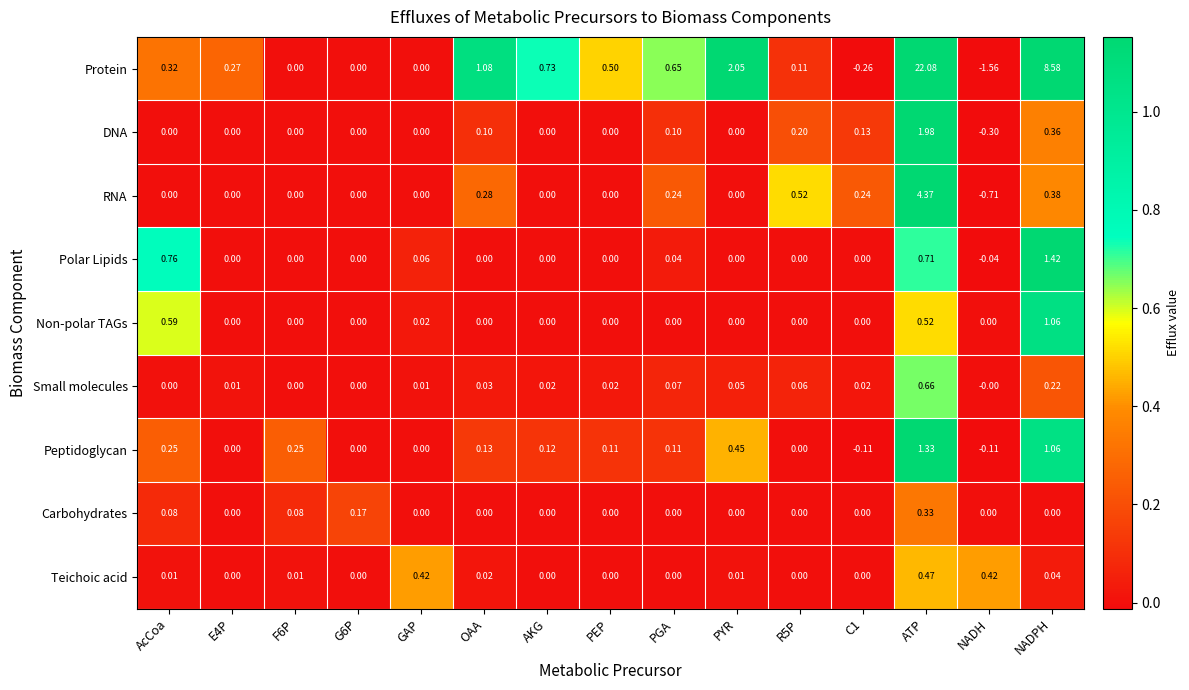

At which category is the sum across all series the highest?

ATP